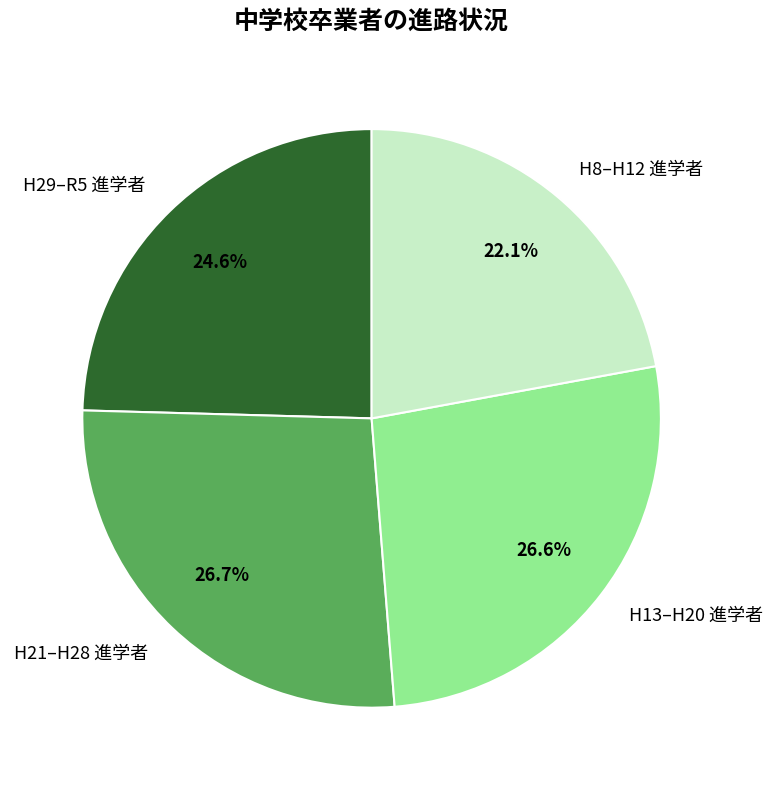

How many slices are in this pie chart?

4